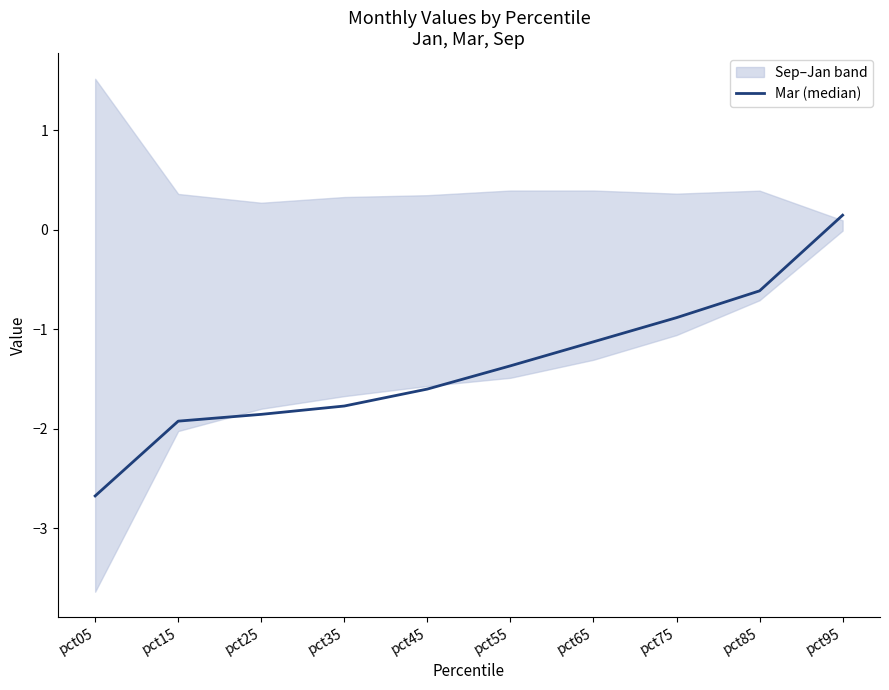

Which has a higher value, pct05 or pct35?

pct35